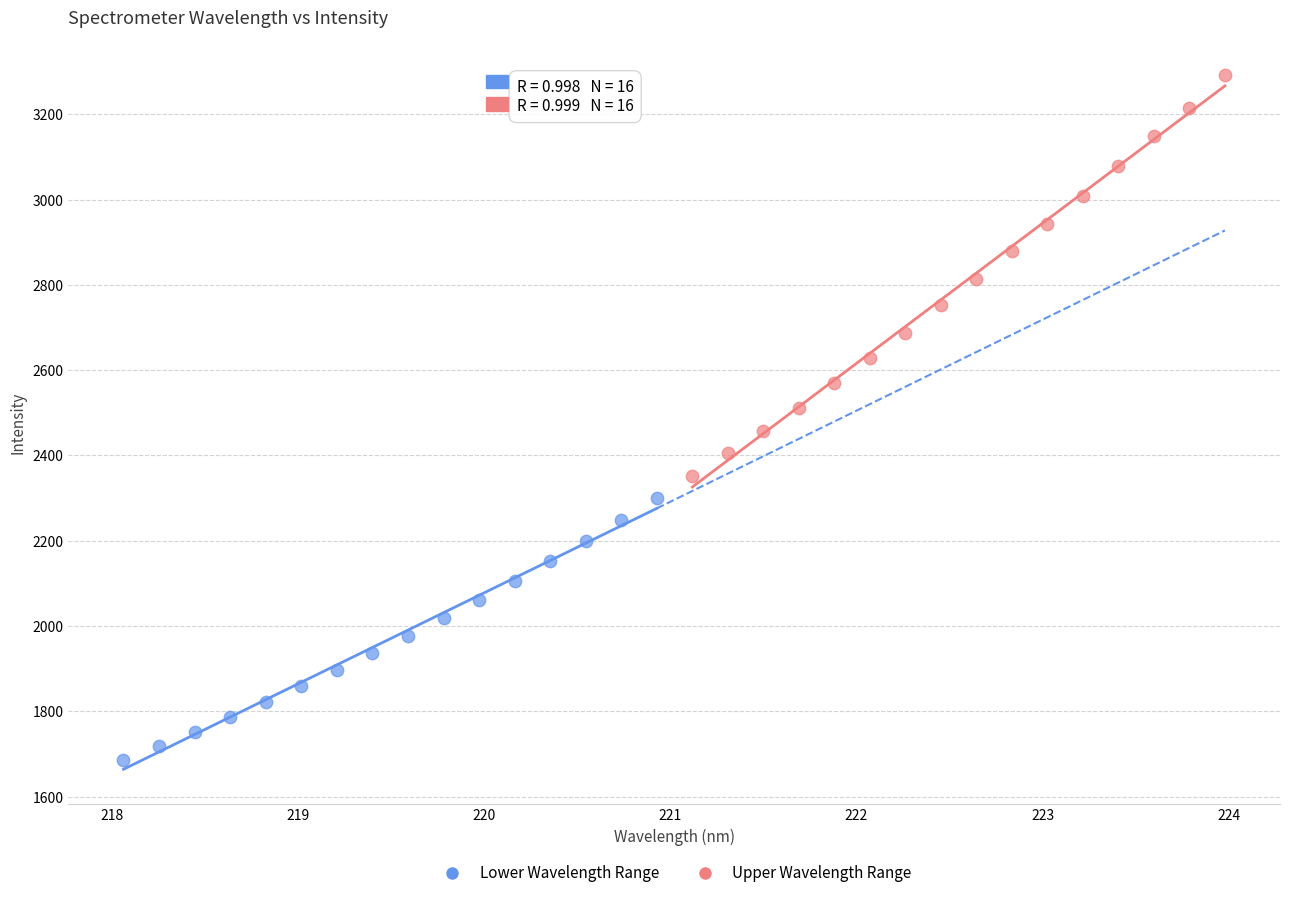

What are all the series names shown in the legend?

Lower Wavelength Range, Upper Wavelength Range